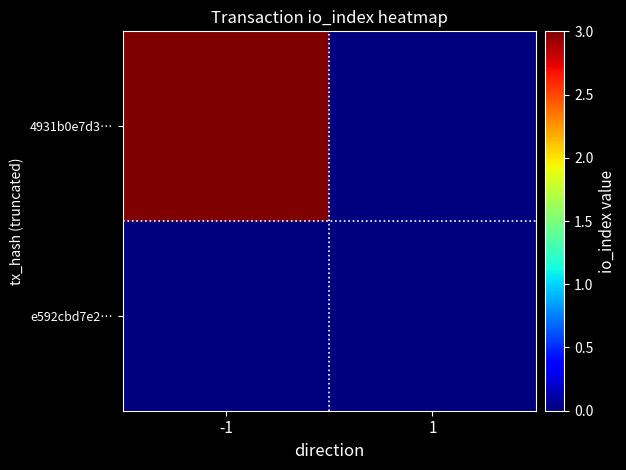

Rank the series by their maximum value, from highest to lowest.

4931b0e7d3…, e592cbd7e2…